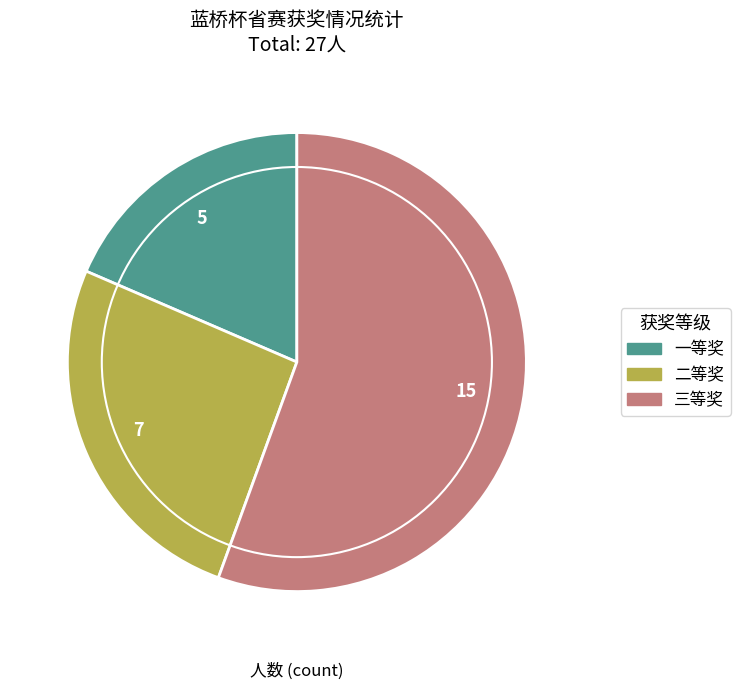

True or false: 二等奖 accounts for 34% of the total.

False